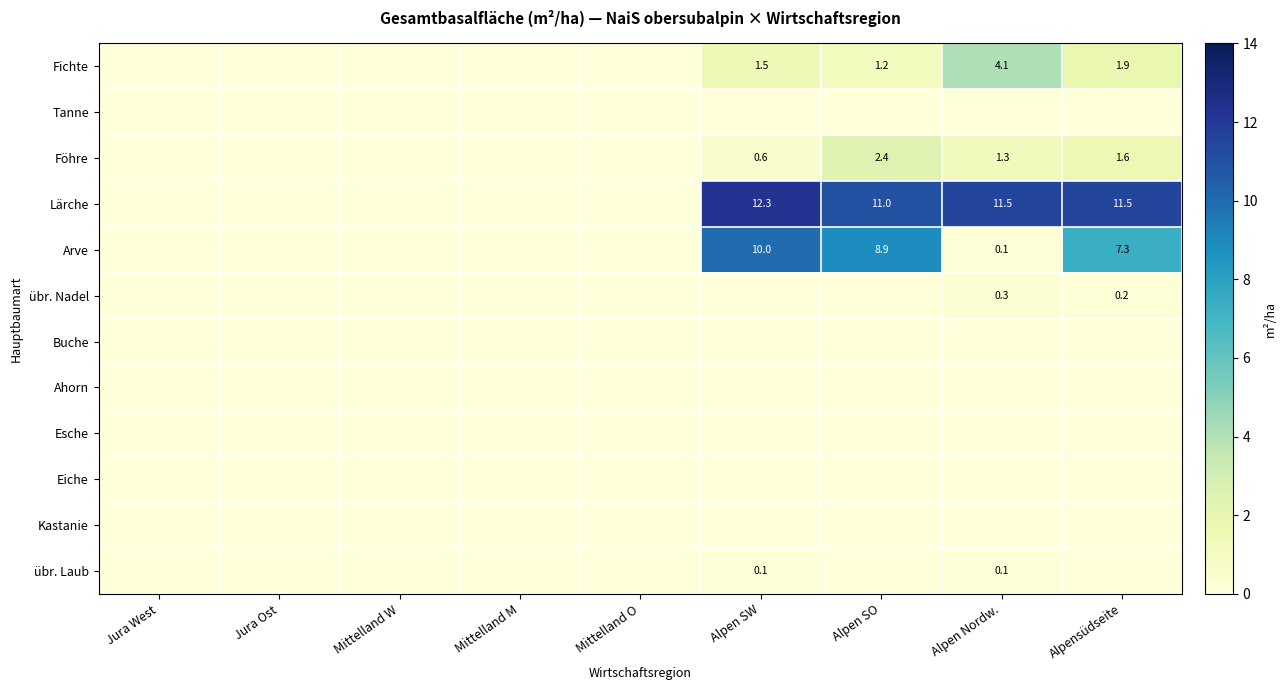

At which category is the sum across all series the highest?

Alpen SW